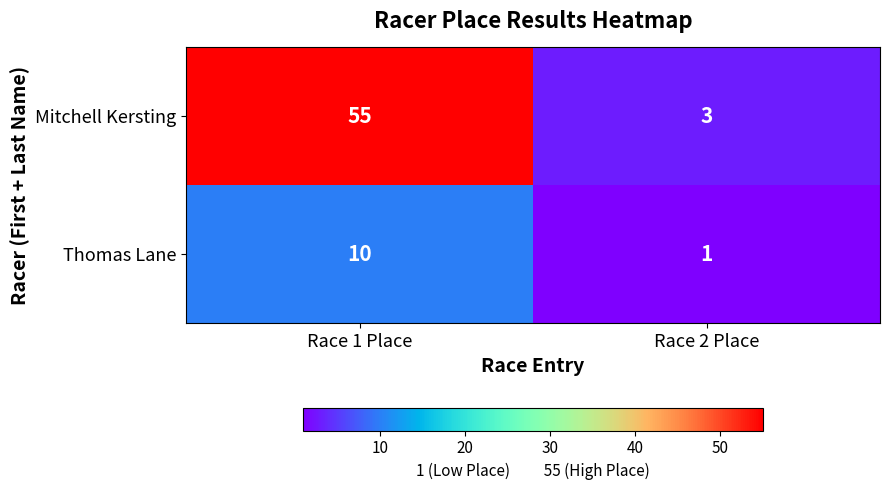

Rank the series by their maximum value, from lowest to highest.

Thomas Lane, Mitchell Kersting